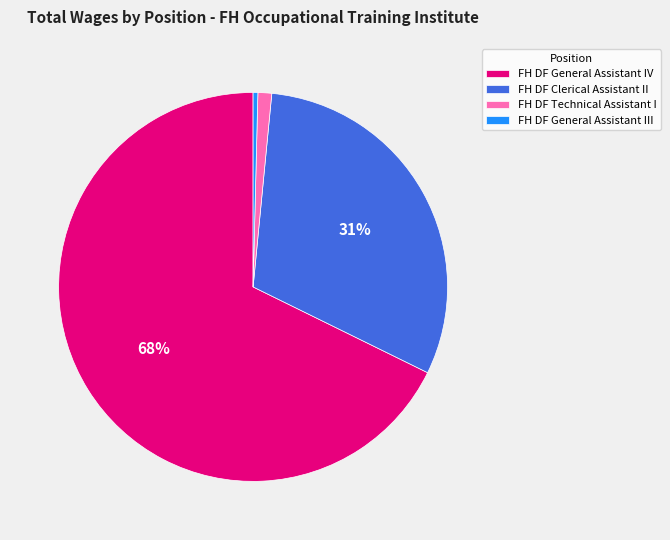

Between FH DF General Assistant III and FH DF General Assistant IV, which is larger?

FH DF General Assistant IV